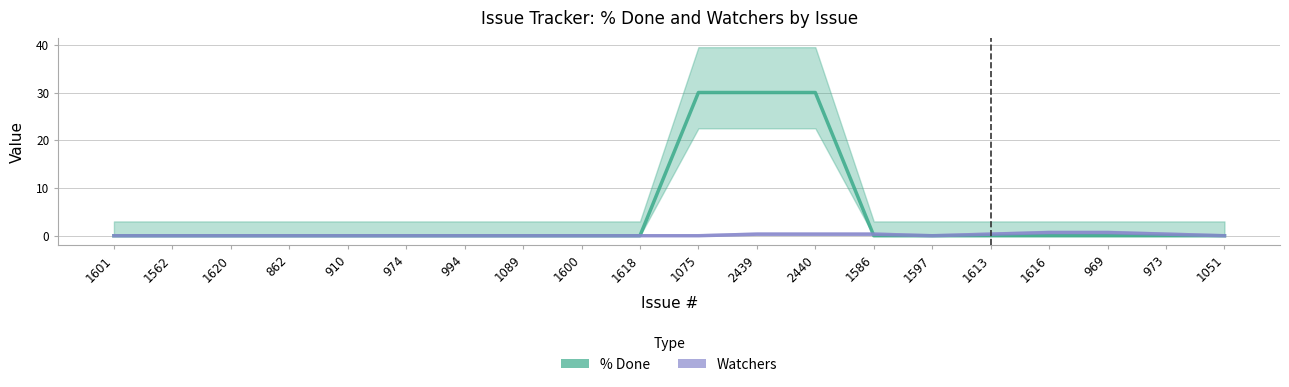

Where is the first local minimum for Watchers?

1597